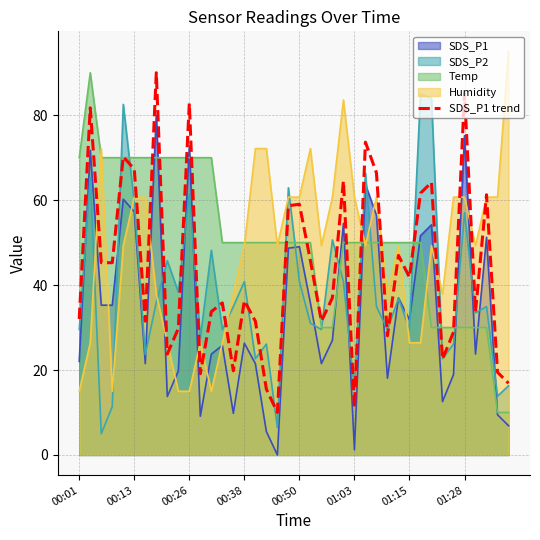

What is the greatest value displayed?

95.0